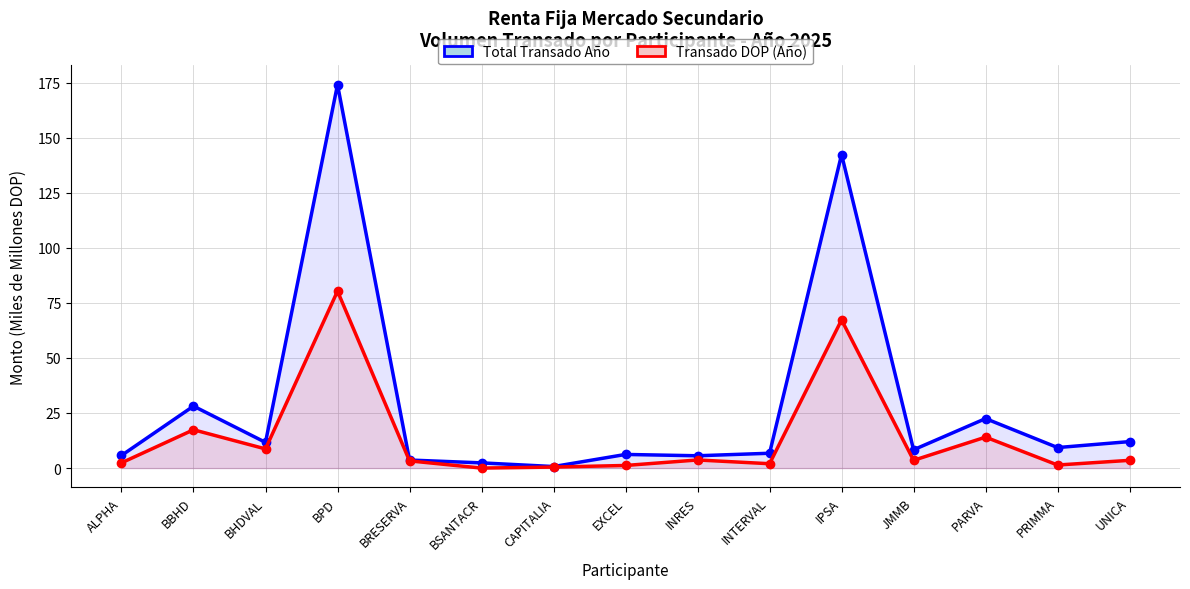

True or false: Transado DOP (Año) and Total Transado Año intersect in this chart.

False